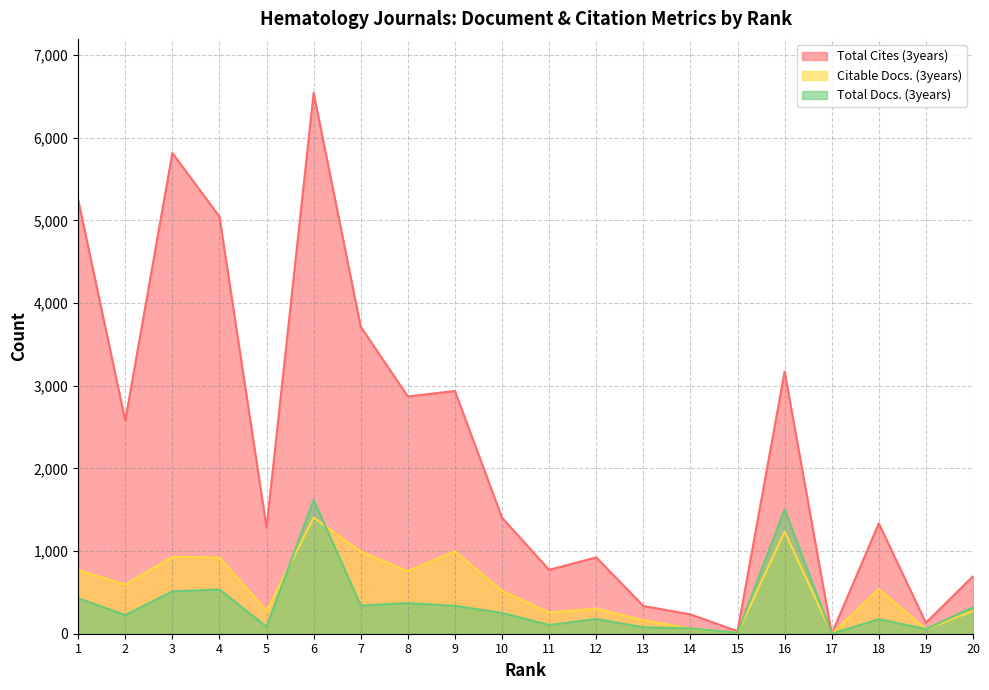

What is the value of the Total Docs. (3years) point at the 8th from the left?

371